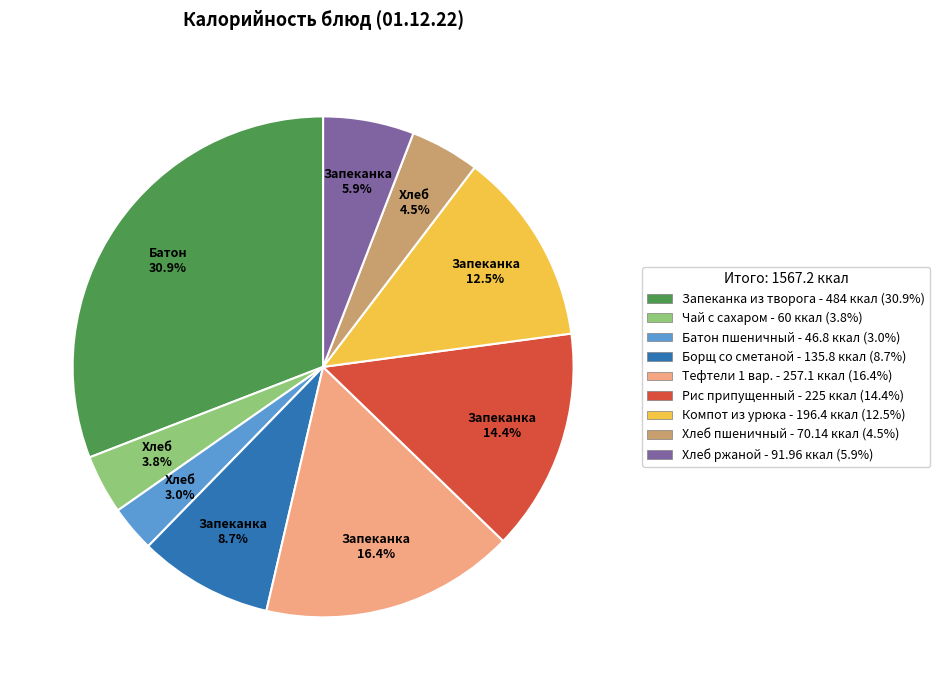

Between Запеканка из творога - 484 ккал (30.9%) and Чай с сахаром - 60 ккал (3.8%), which is larger?

Запеканка из творога - 484 ккал (30.9%)